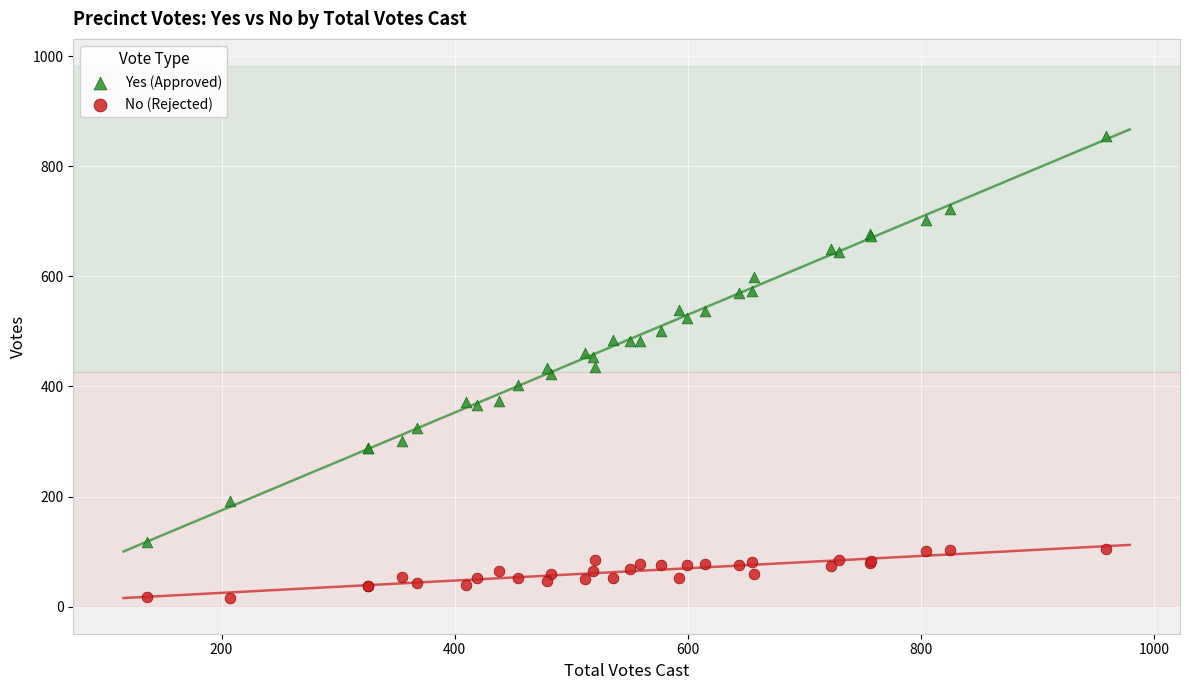

Which series has the widest spread of Y values?

Yes (Approved)